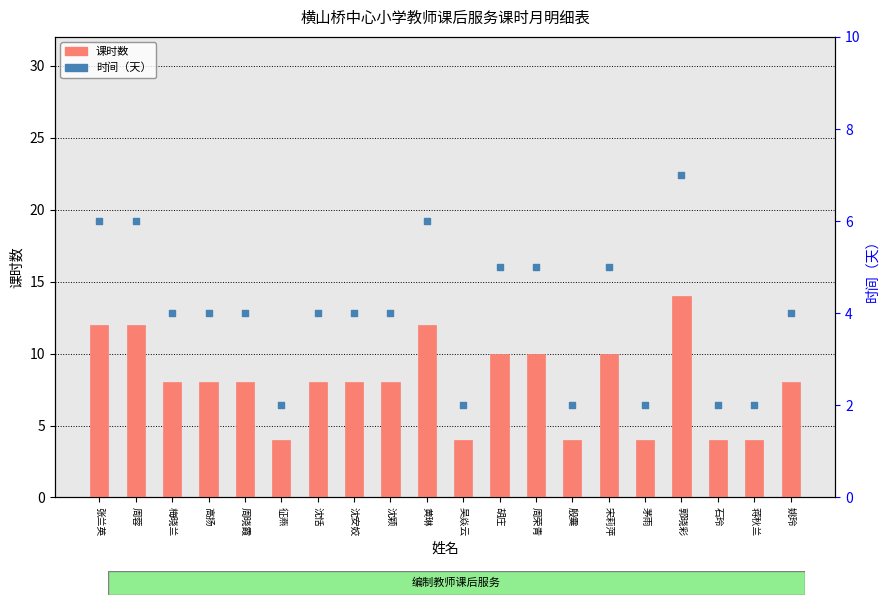

Which series has the largest total across all categories?

课时数